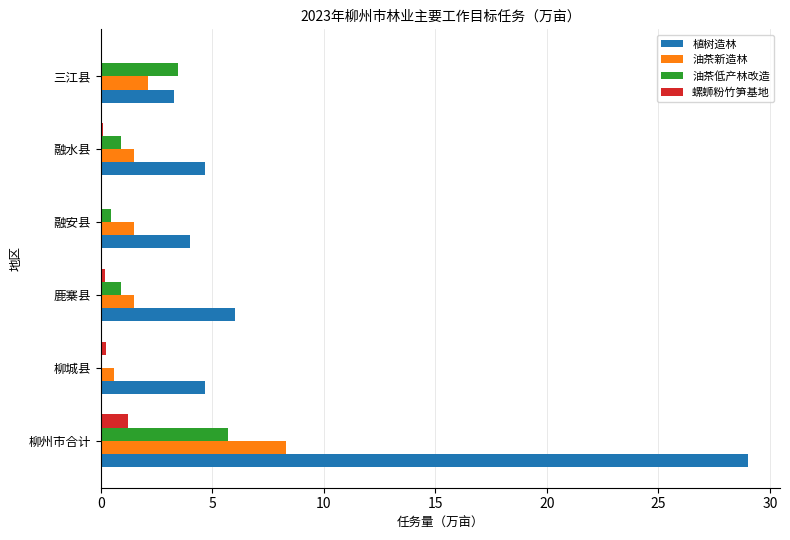

What is the sum of the 油茶新造林 values at 柳州市合计 and 三江县?

10.4